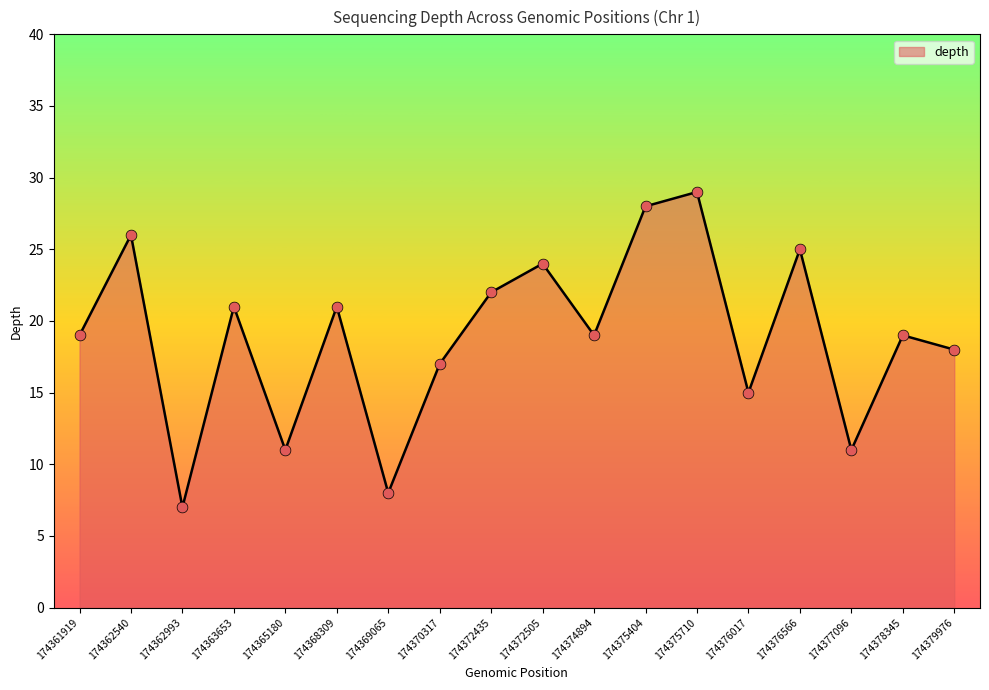

What is the change in value from 174369065 to 174372505?

+16